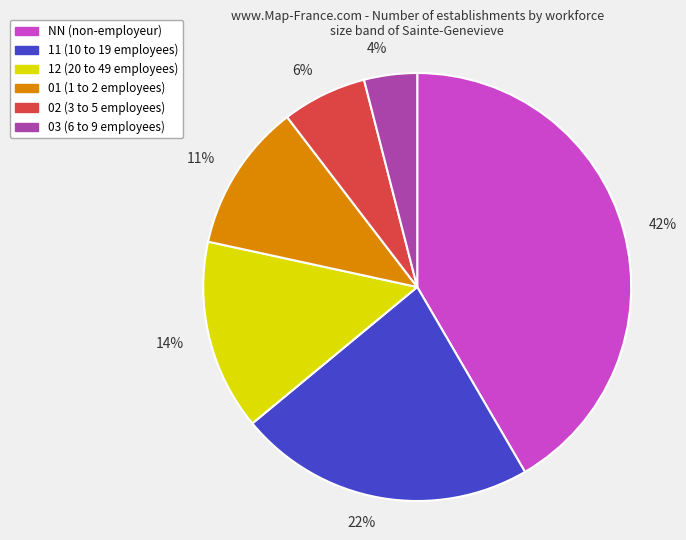

How many slices are in this pie chart?

6